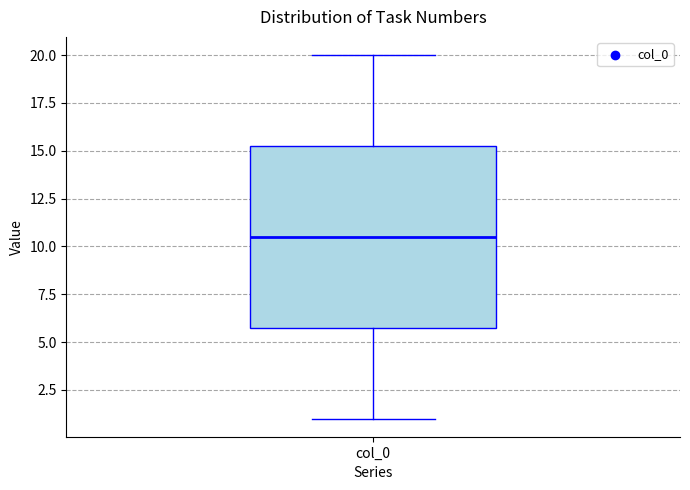

Transcribe this box plot: give where the median line is, the range the box spans, and where the two whiskers end, as read against the y-axis. The values are not printed on the chart, so give them approximately, as read against the axis.

median 10.5, box 6.0 to 15.5, whiskers 1.0 to 20.0